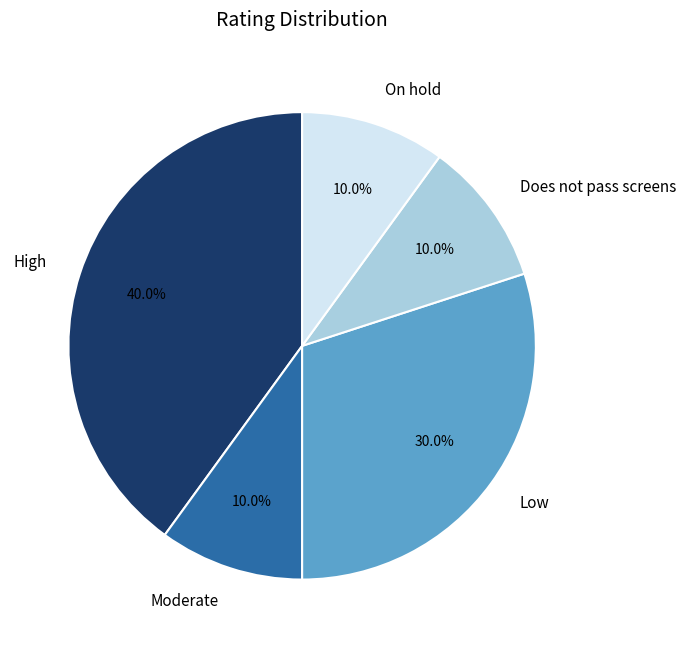

To the nearest percent, what portion does Does not pass screens represent?

10%